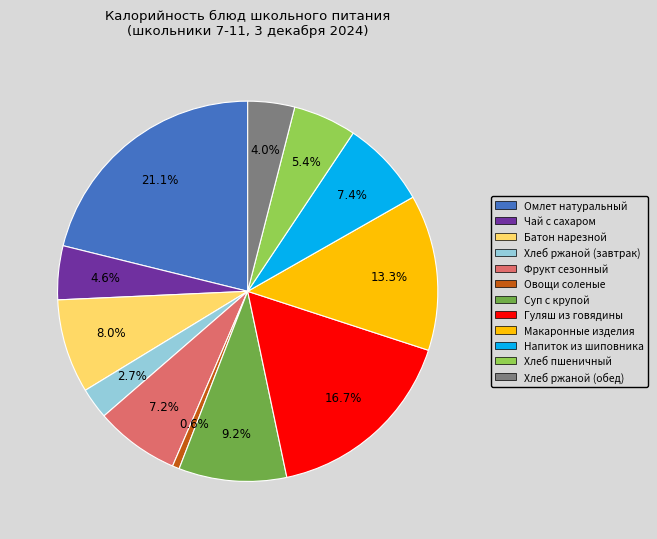

Is there any slice that represents more than half of the pie?

No